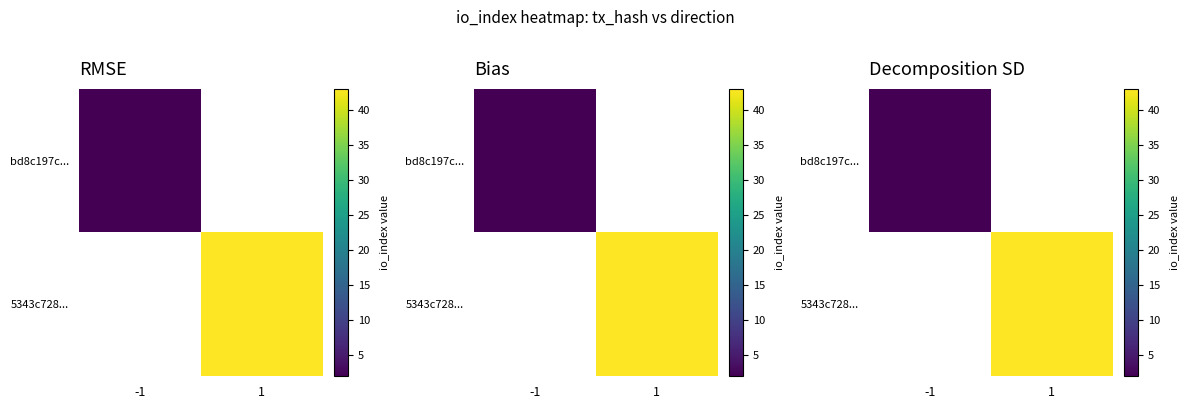

Is the value of bd8c197c... at -1 greater than the value of 5343c728... at -1?

No